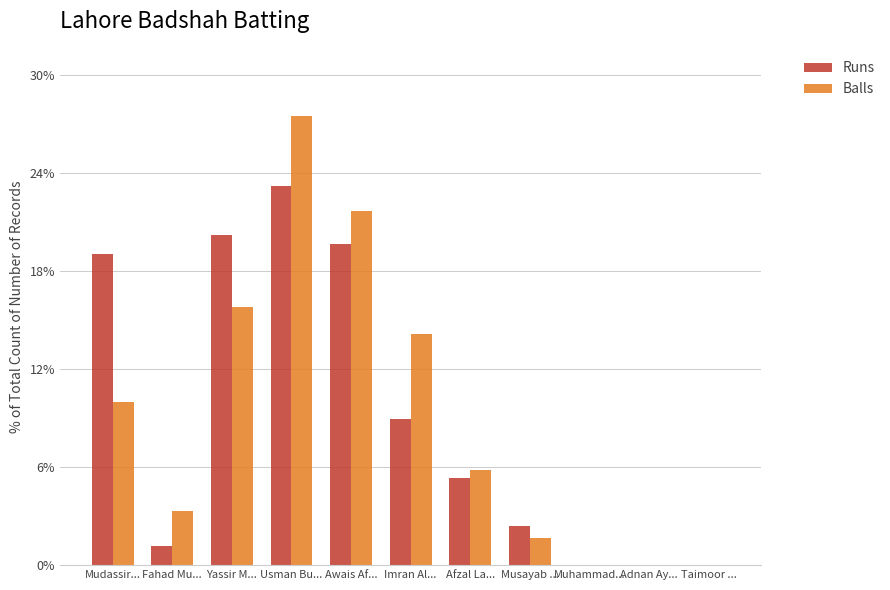

Is it true that Balls equals 9.5 at Usman Bu...?

False